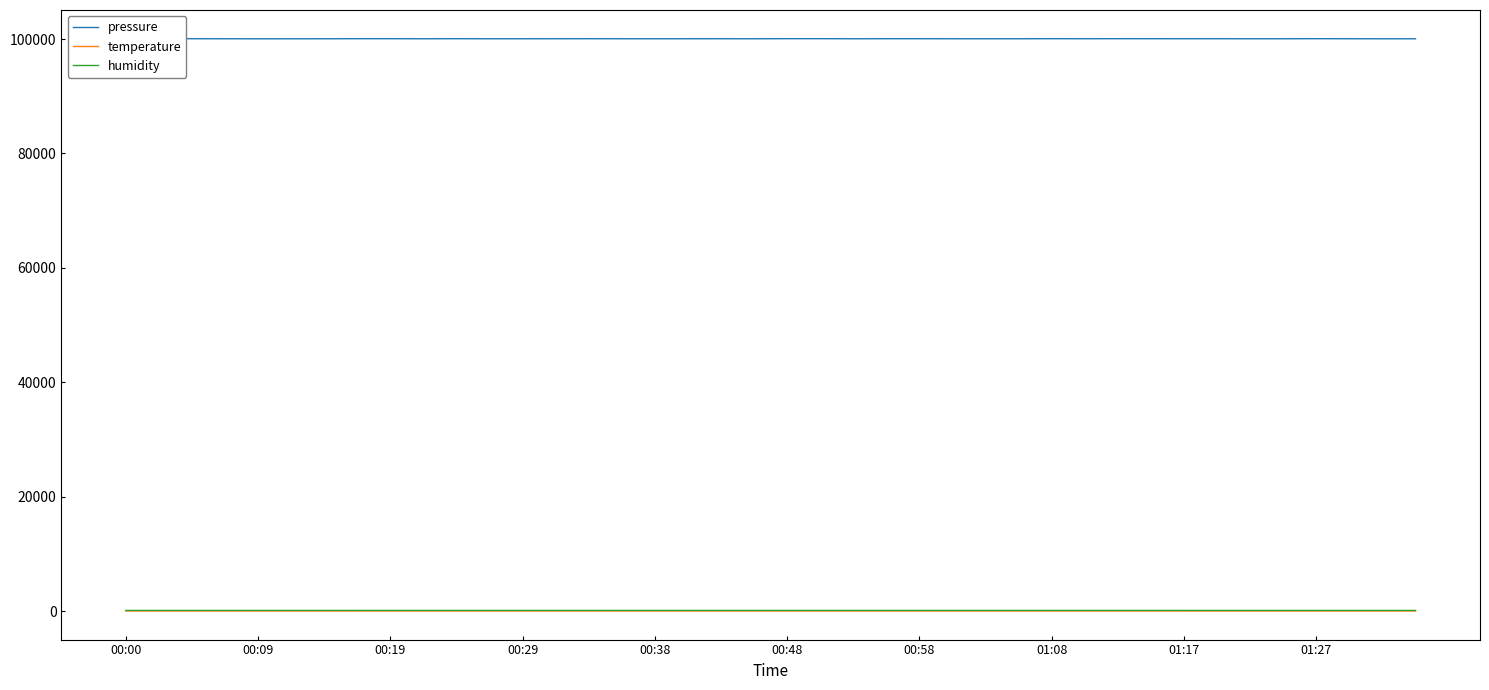

True or false: pressure and humidity intersect in this chart.

False